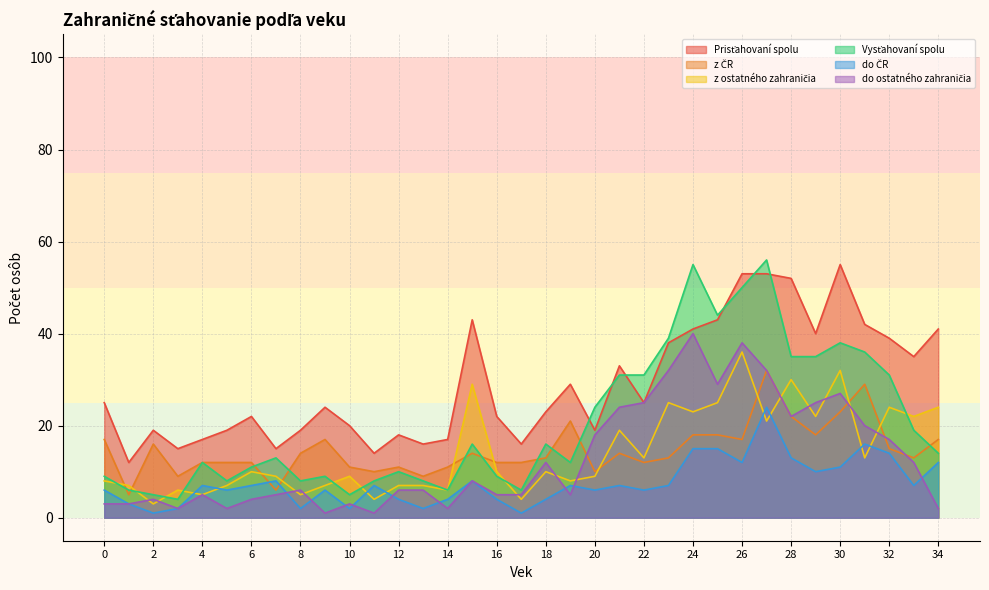

How many data points does each series have?

35